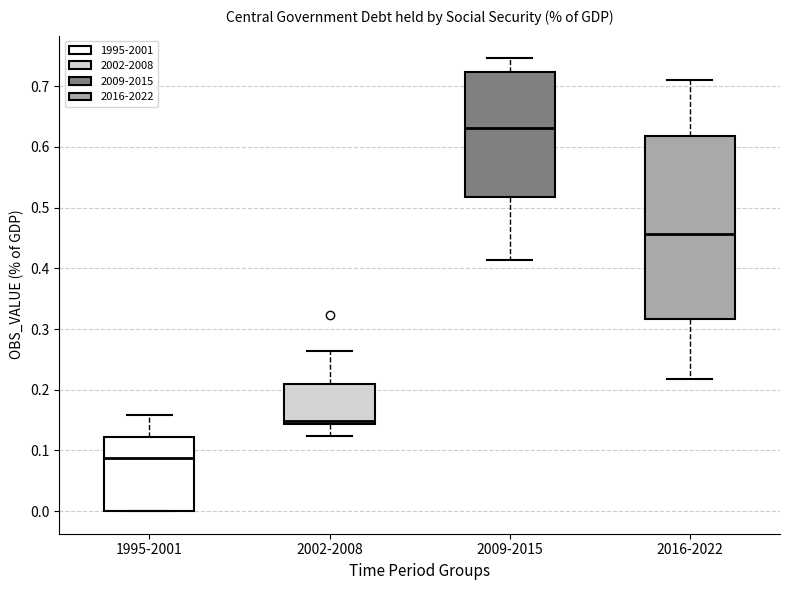

Comparing the boxes themselves (not the whiskers), which one is the tallest?

2016-2022